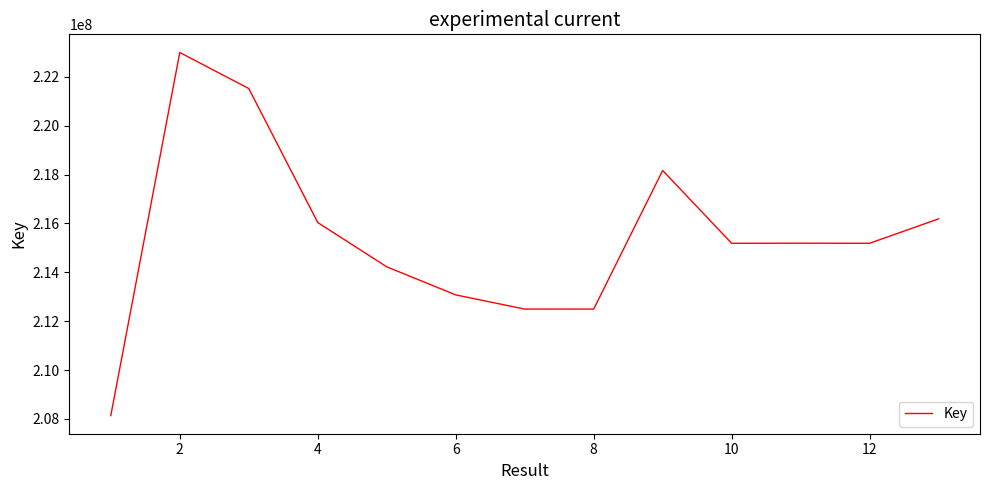

What is the minimum value shown in the chart?

208134663